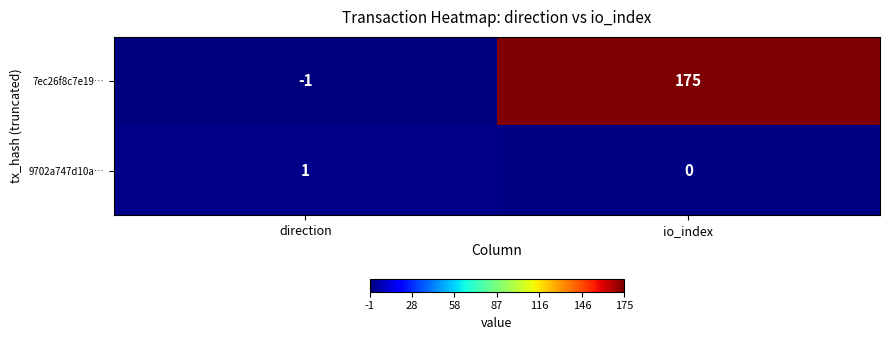

Reading right to left, transcribe all the data shown in this chart.

7ec26f8c7e19…: 175	-1
9702a747d10a…: 0	1